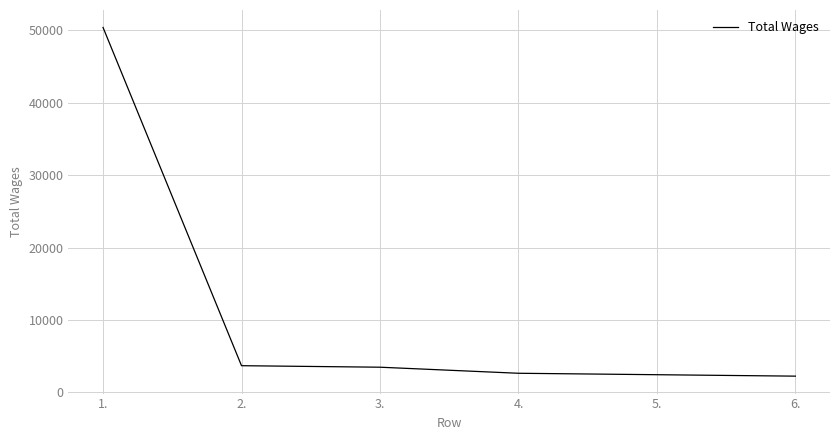

What is the smallest value displayed?

2240